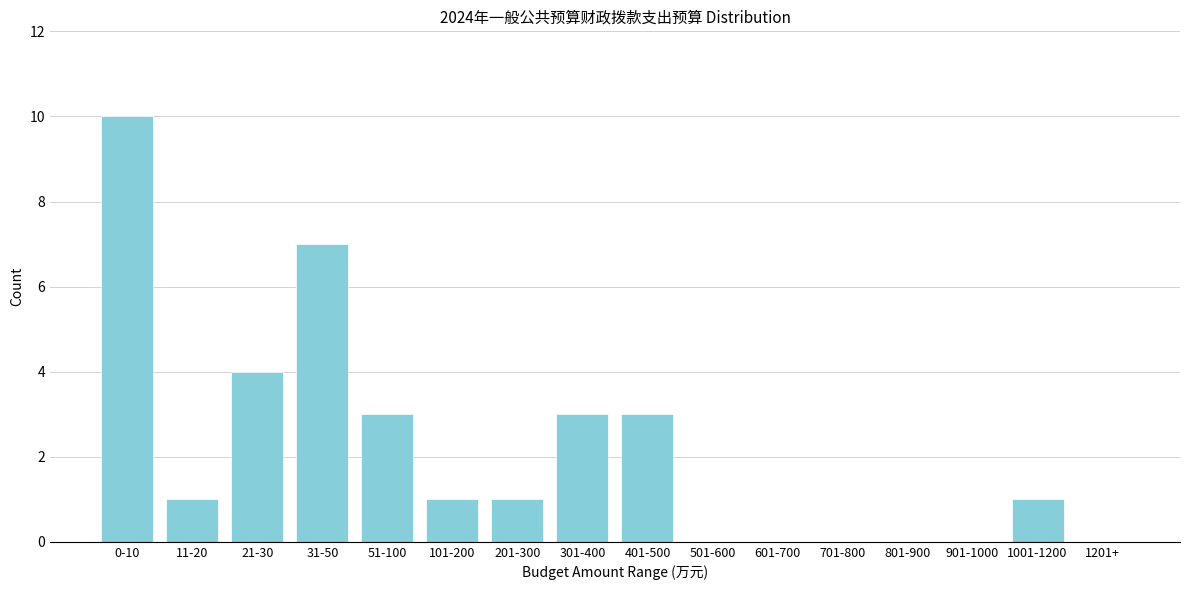

Reading right to left, transcribe all the data shown in this chart.

1201+=0	1001-1200=1	901-1000=0	801-900=0	701-800=0	601-700=0	501-600=0	401-500=3	301-400=3	201-300=1	101-200=1	51-100=3	31-50=7	21-30=4	11-20=1	0-10=10